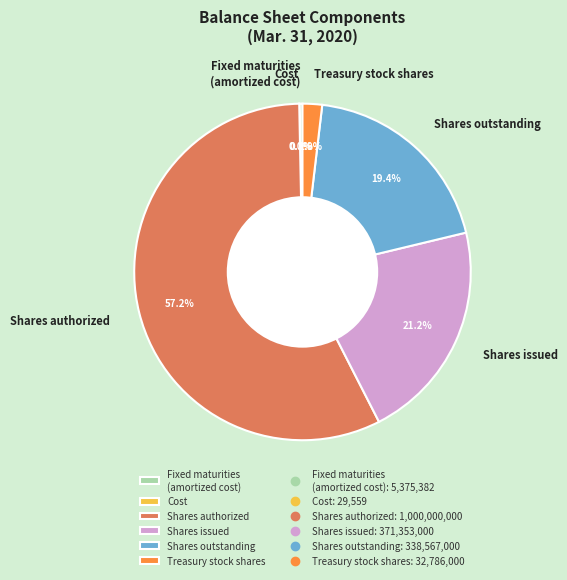

What is the largest slice in the pie chart?

Shares authorized